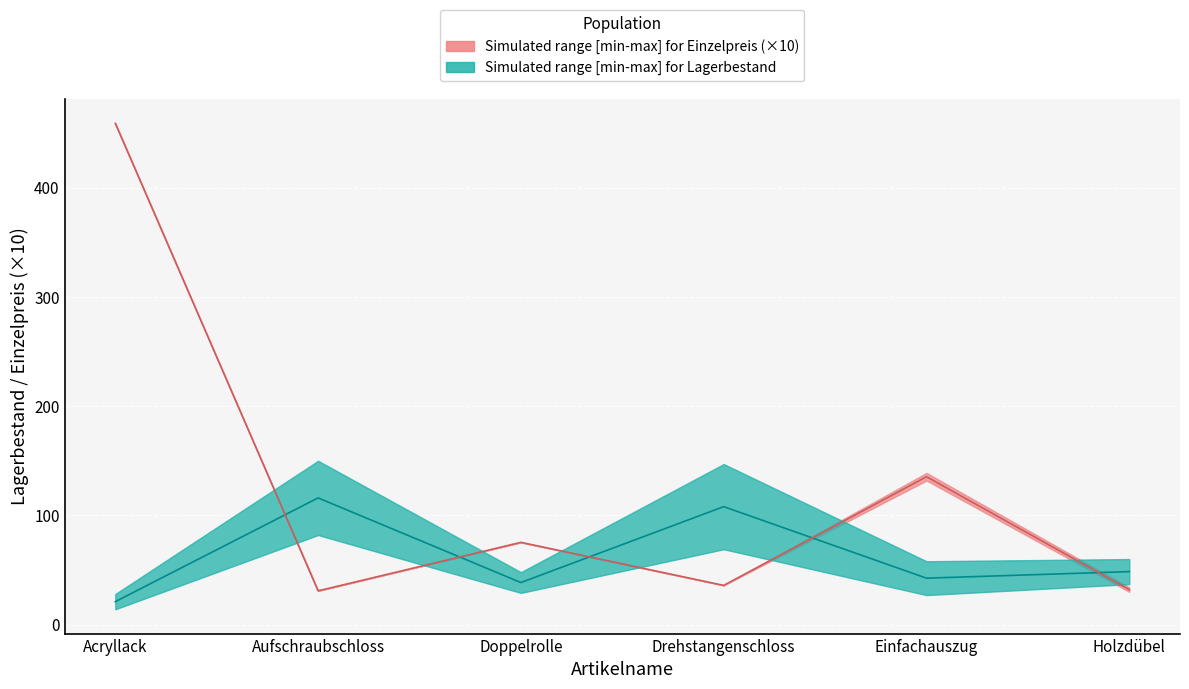

Does the chart display data point markers on the line(s)?

No